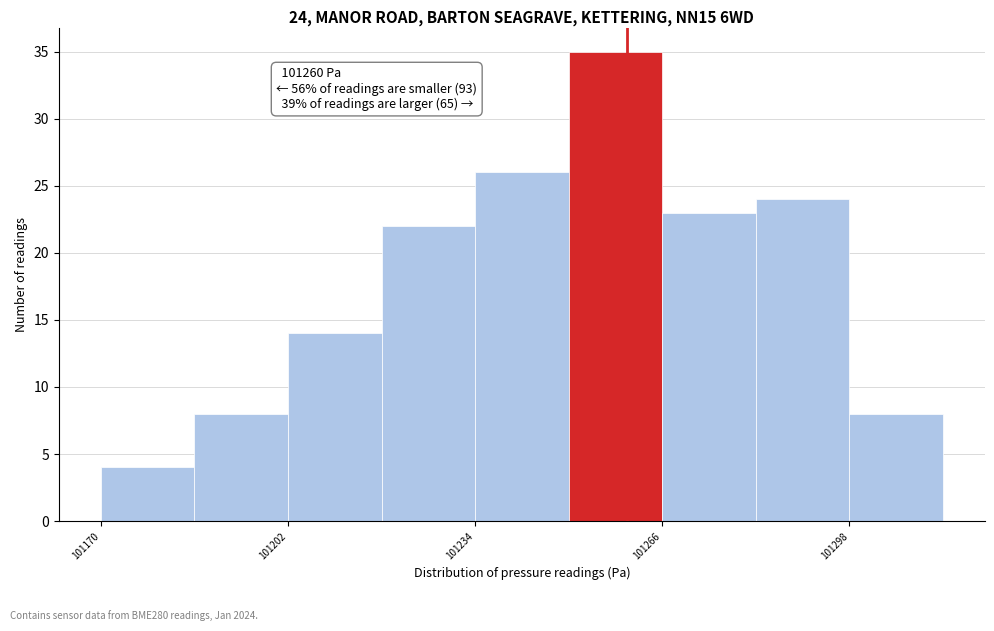

Read against the x-axis, roughly where is the centre of the tallest bar?

101260